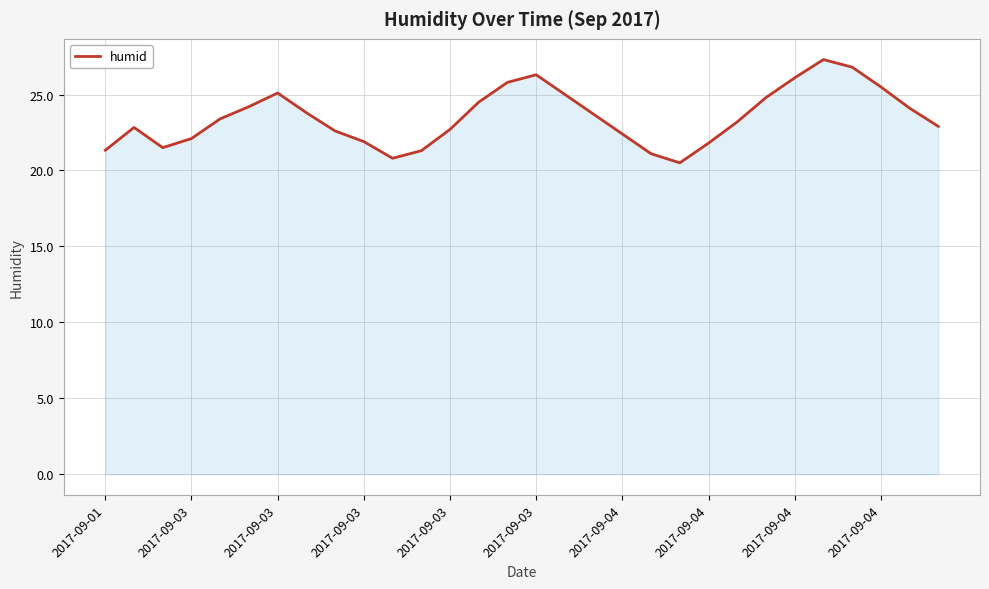

What is the smallest value displayed?

20.5